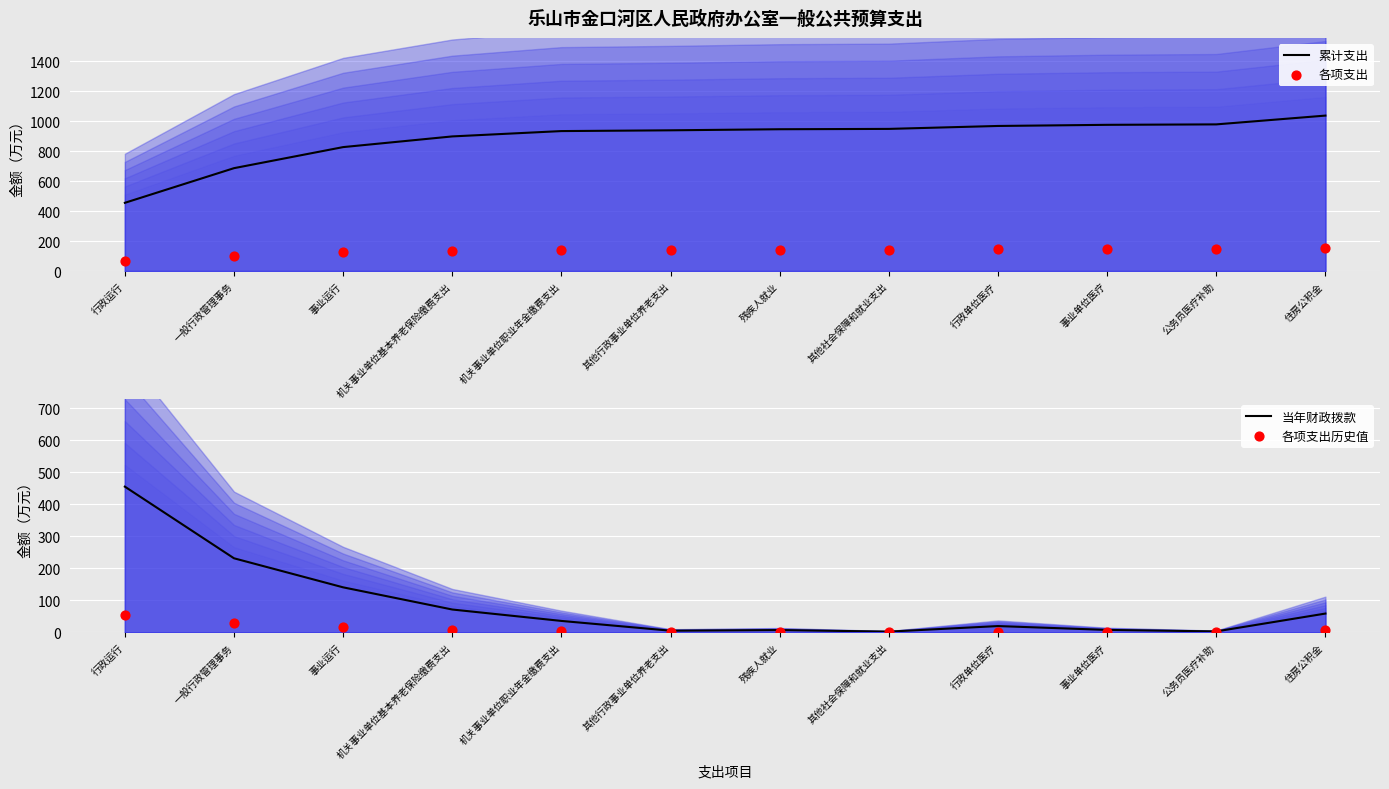

Which series has the largest total across all categories?

累计支出